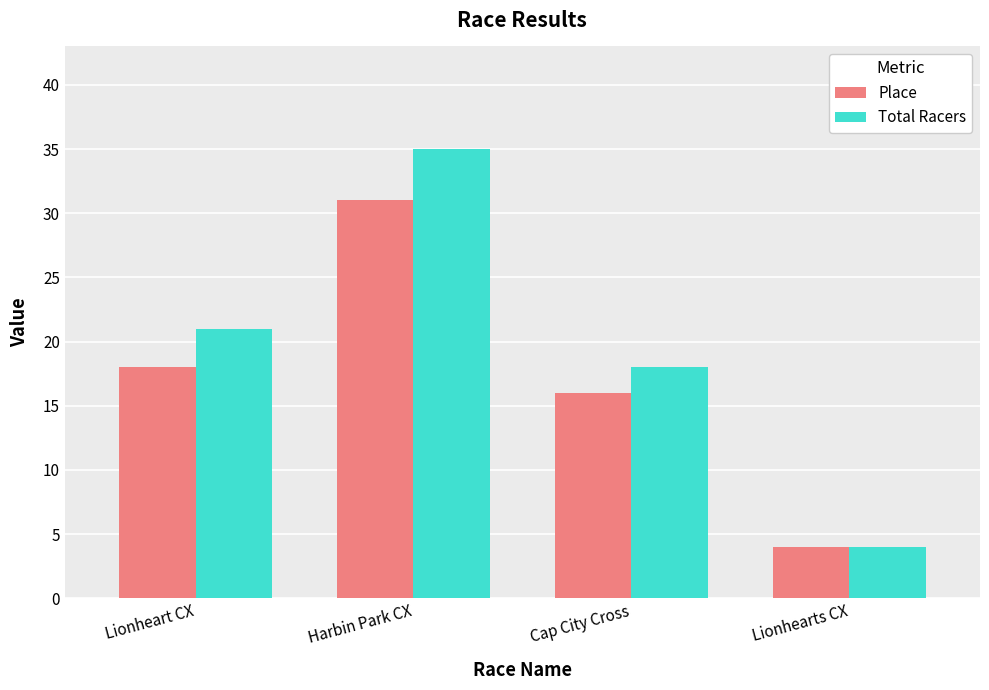

List the series in order of their overall mean, highest first.

Total Racers, Place